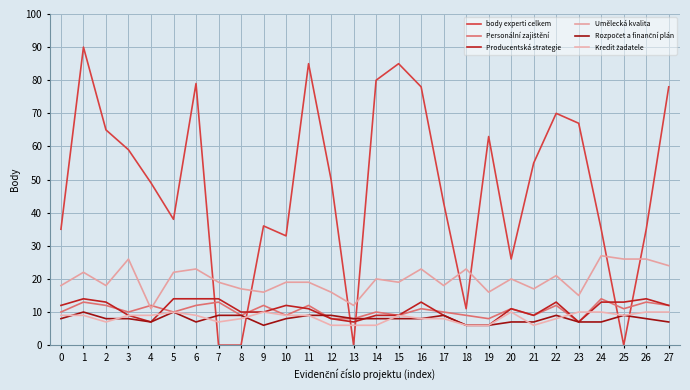

How many times do body experti celkem and Kredit žadatele cross each other?

6